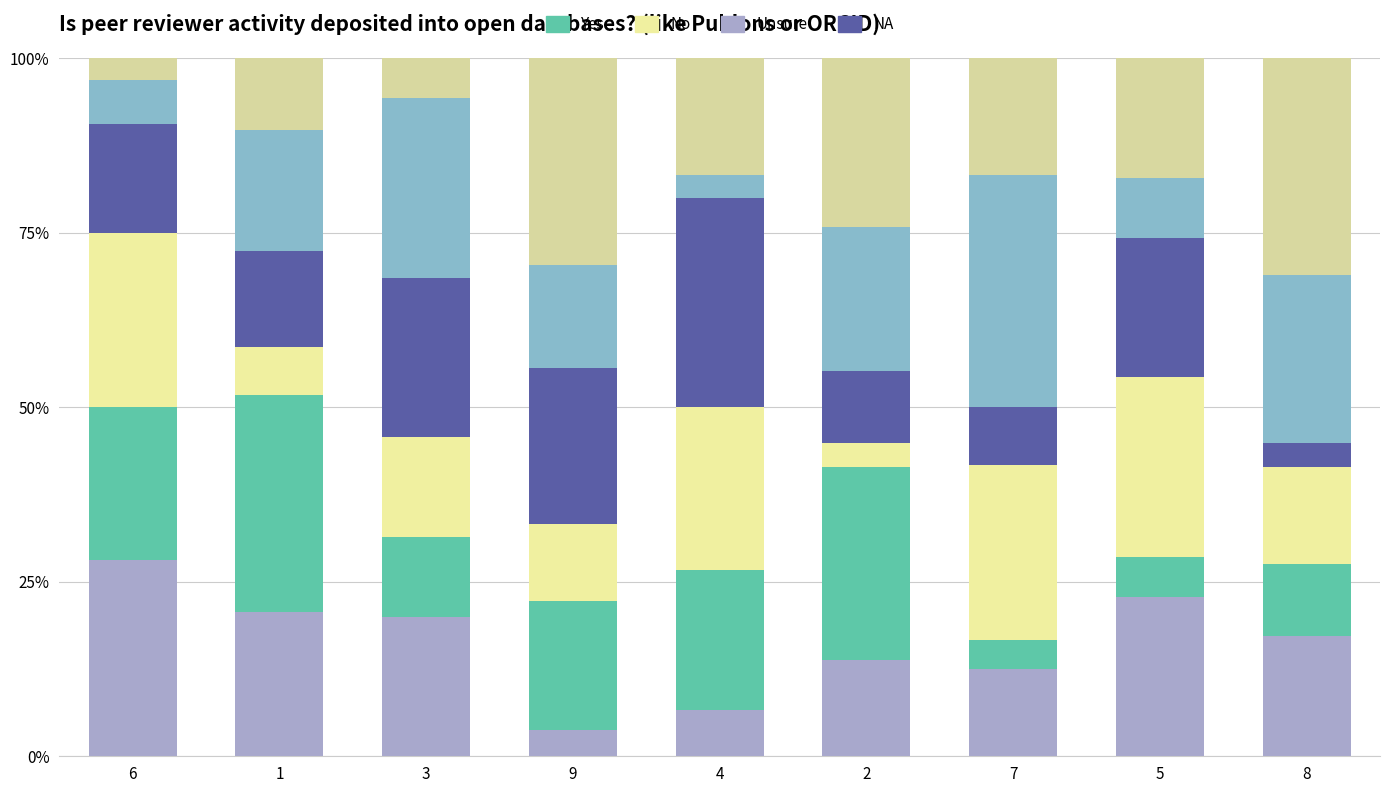

How many distinct data groups are displayed?

6